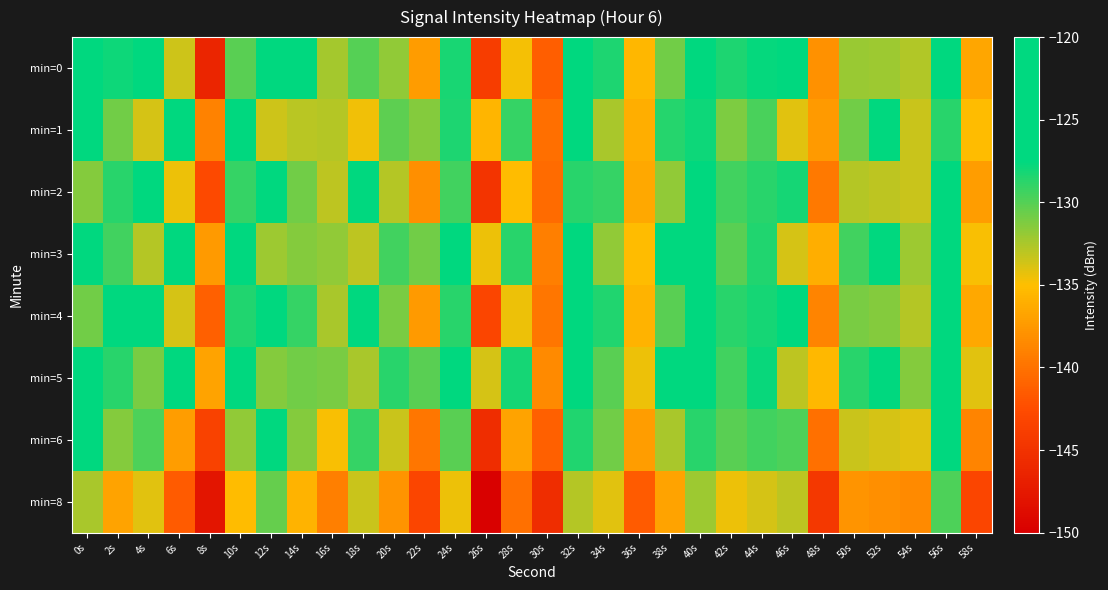

Count the number of data series in this chart.

8